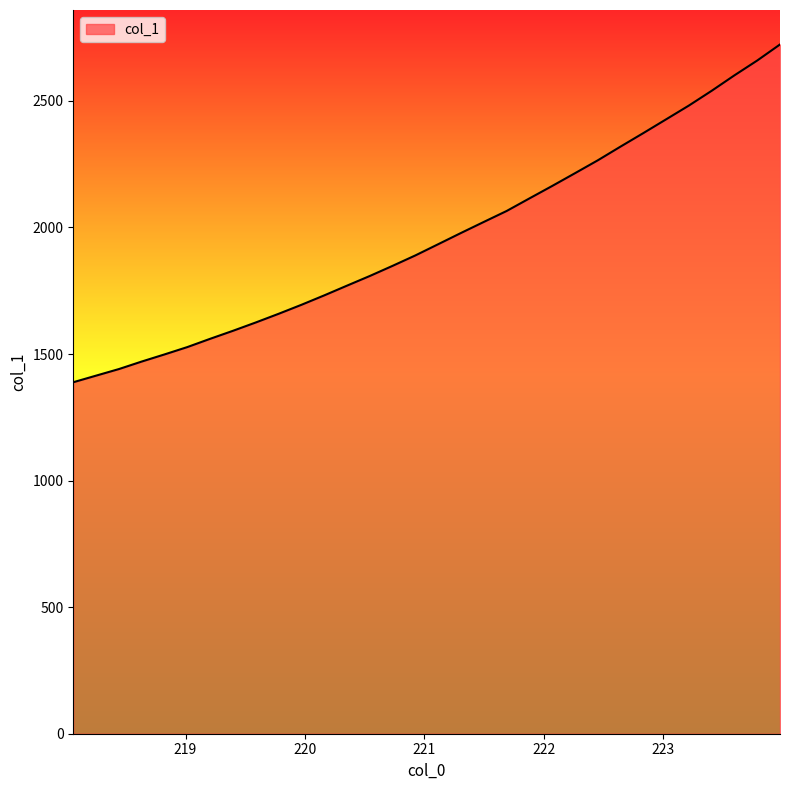

What is the difference between the maximum and minimum values?

1334.4